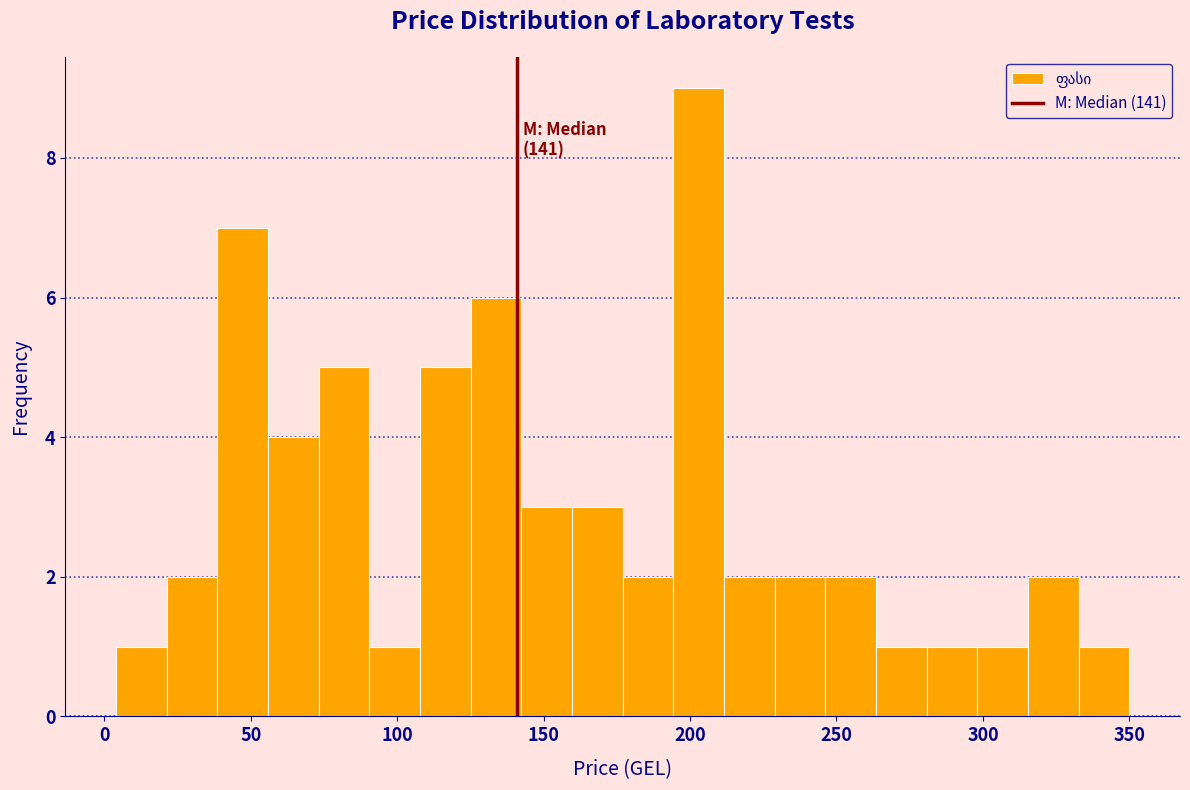

Read against the x-axis, roughly where is the centre of the tallest bar?

205